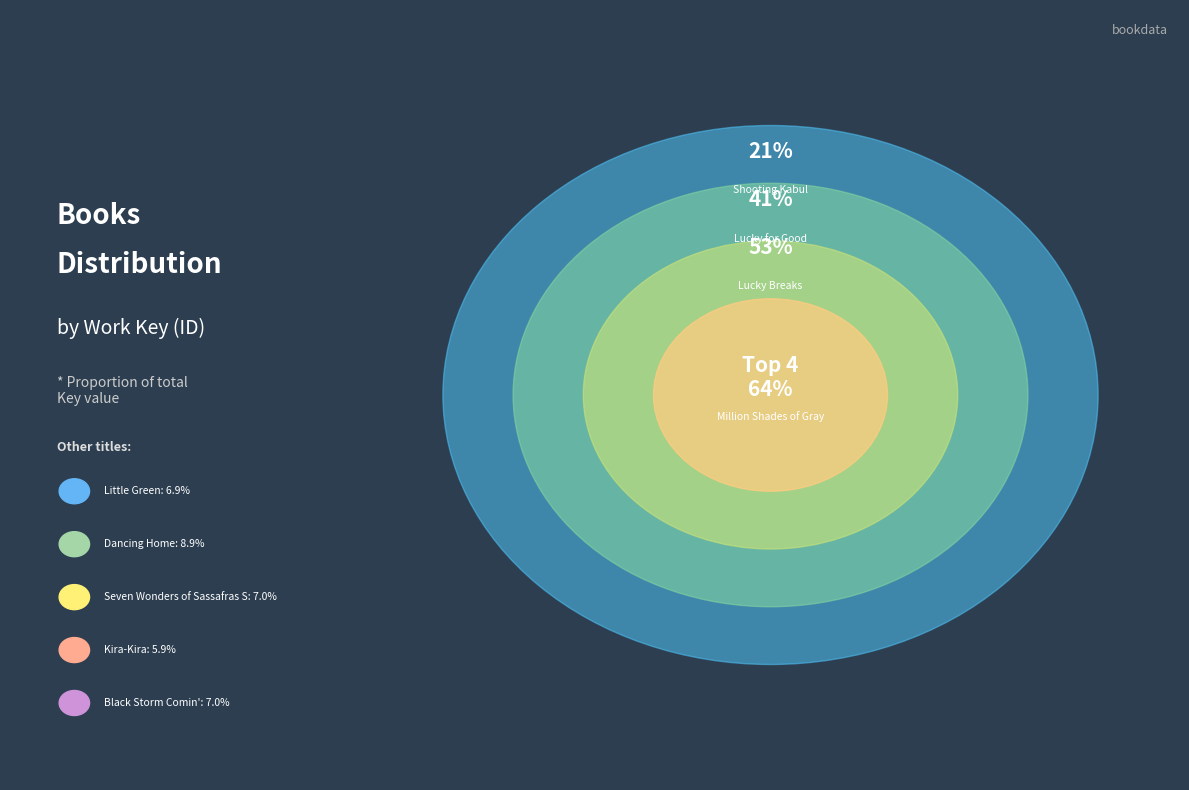

To the nearest percent, what portion does Dancing Home represent?

9%